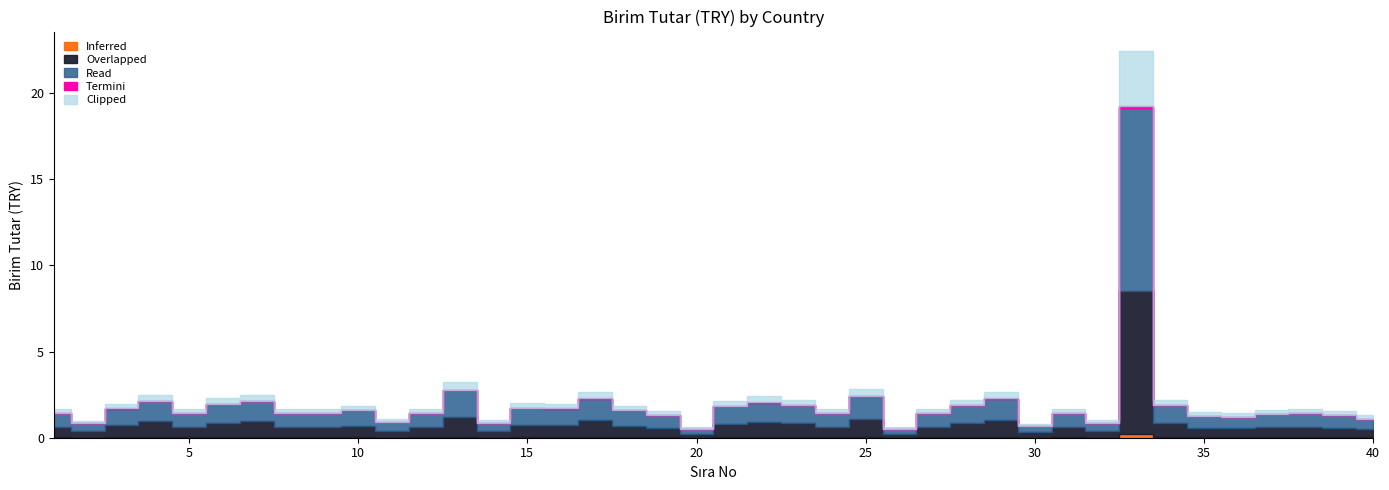

What is the value of the 15th point from the left?

2.1